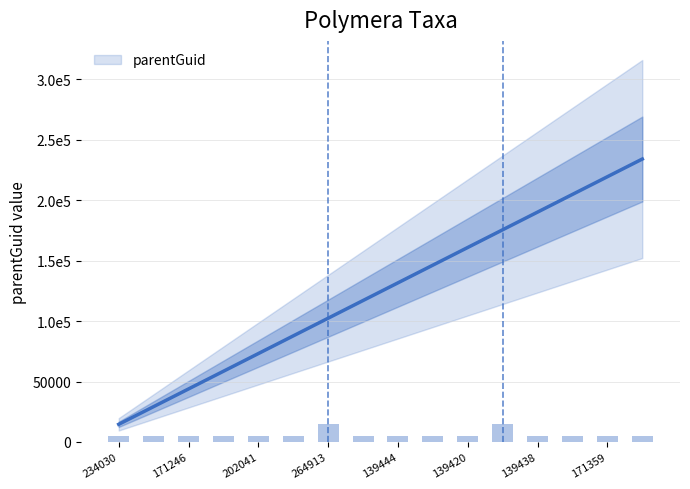

How many categories are shown in the chart?

16